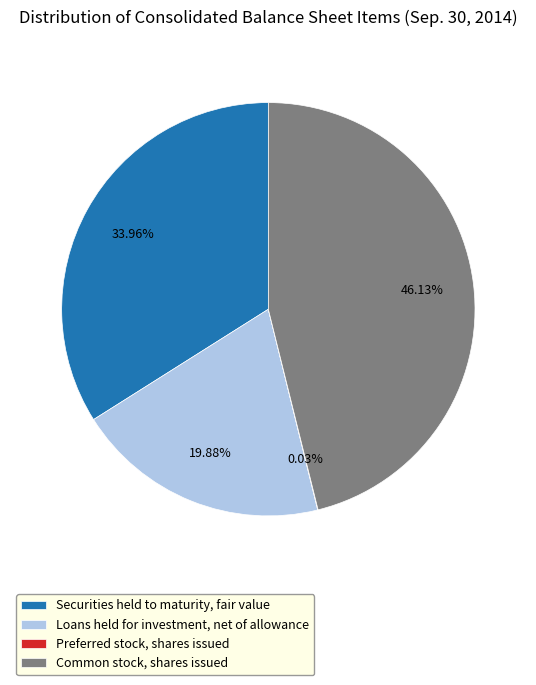

To the nearest percent, what is the average slice percentage?

25%